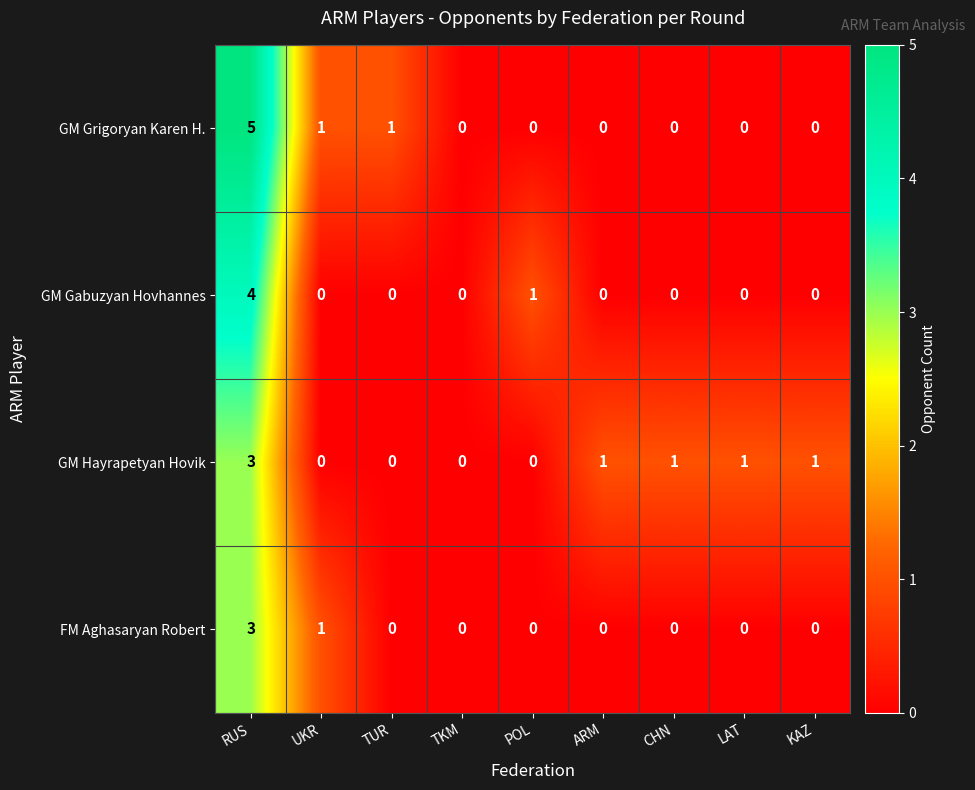

At which category is the sum across all series the highest?

RUS